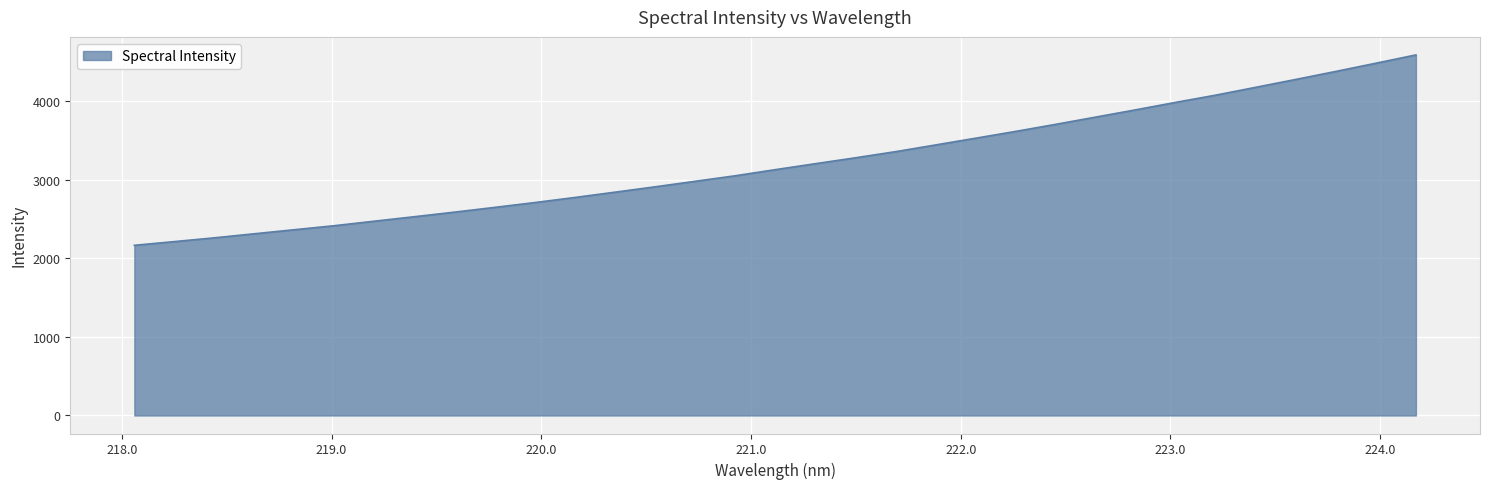

What is the difference between the maximum and minimum values?

2425.4